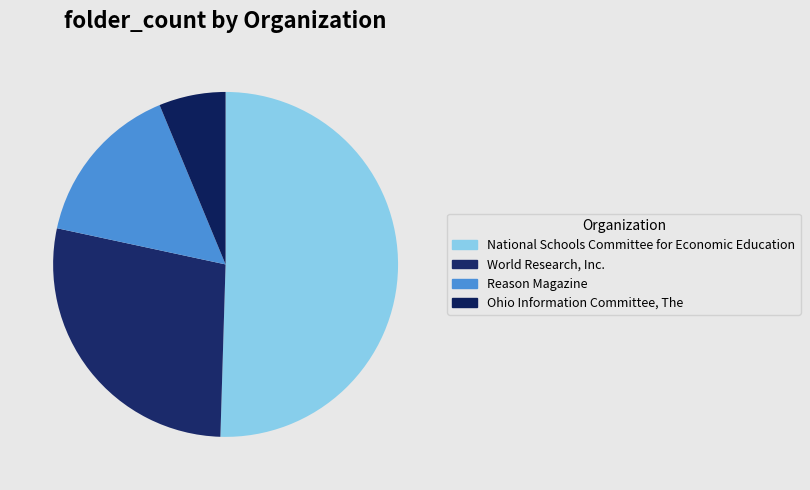

Which category has the smallest portion of the pie?

Ohio Information Committee, The